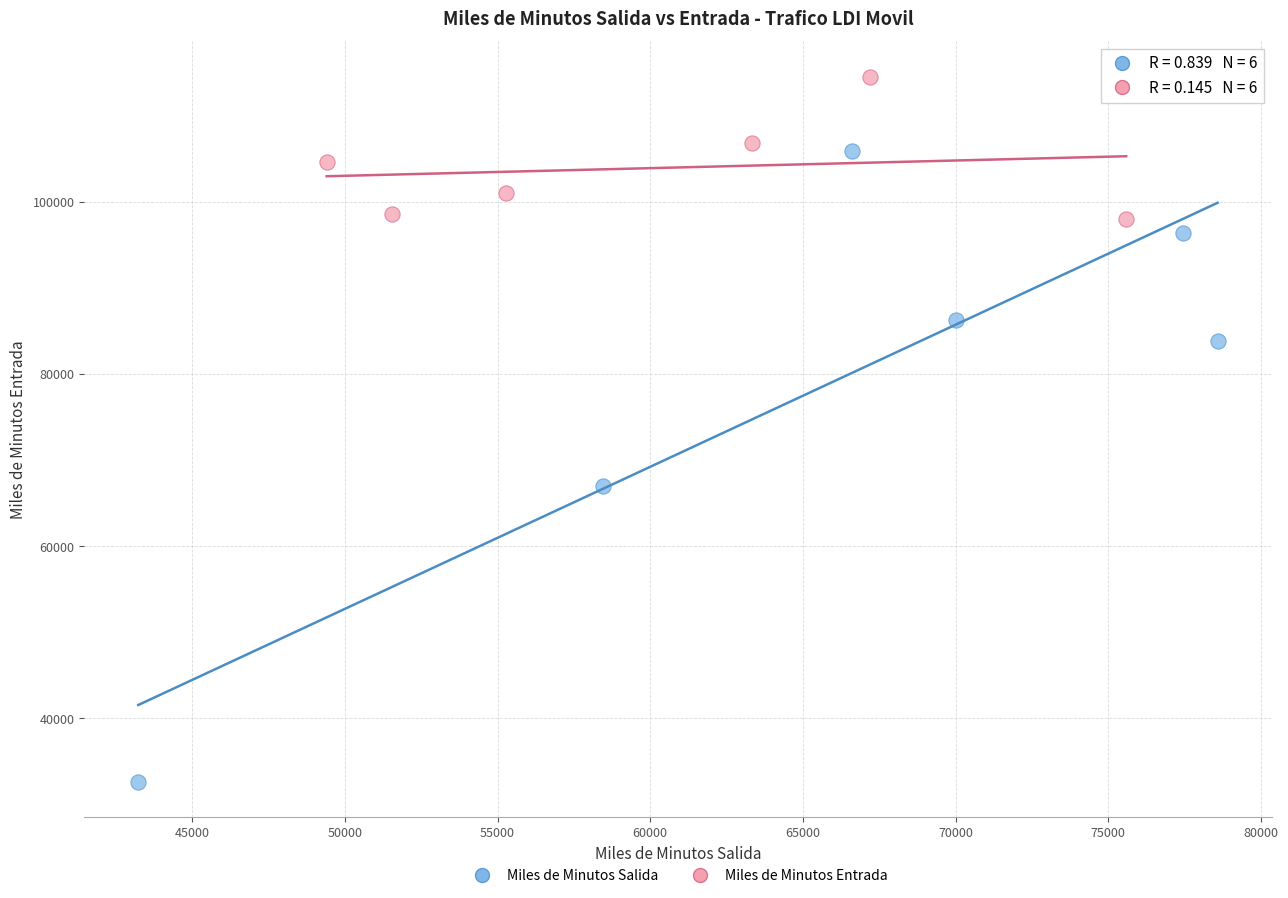

Which series has the widest spread of Y values?

Miles de Minutos Salida